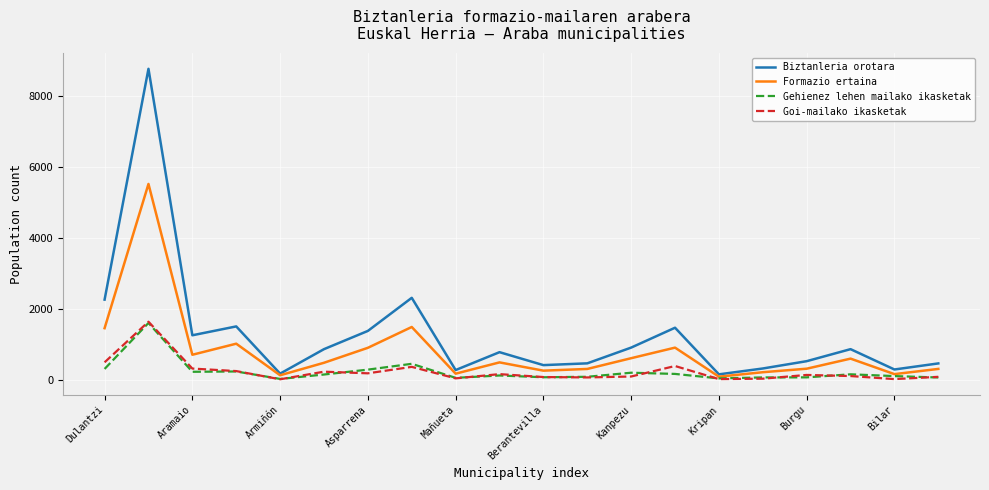

Which series has the largest total across all categories?

Biztanleria orotara